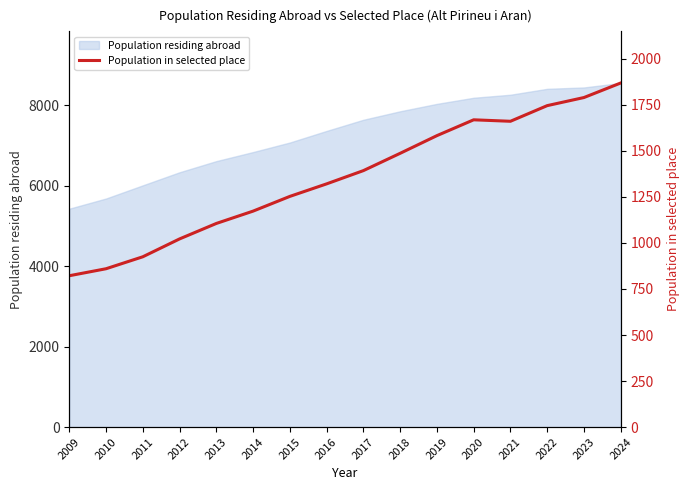

Does the chart have visible grid lines?

No